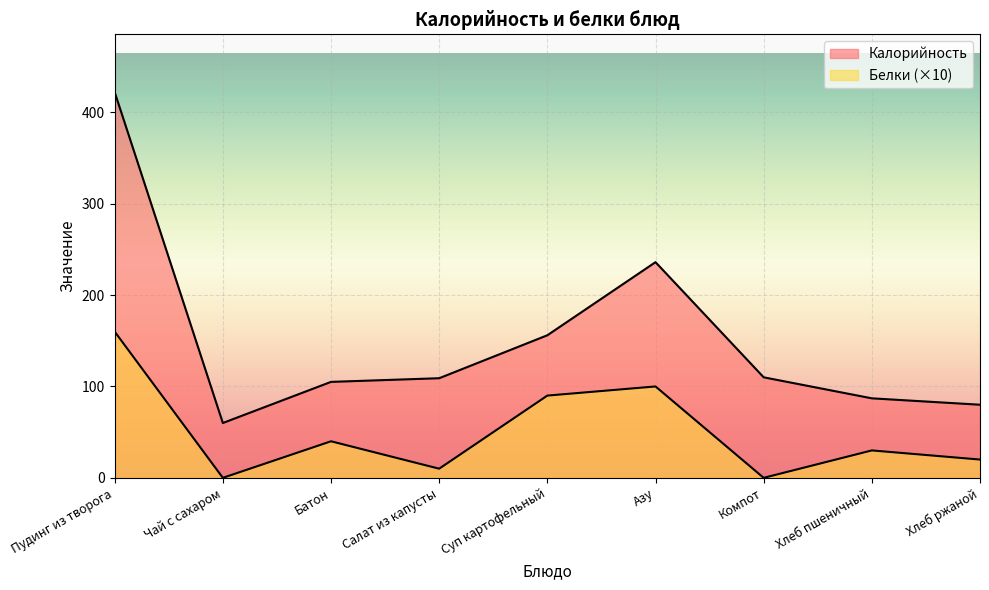

What are all the series names shown in the legend?

Калорийность, Белки